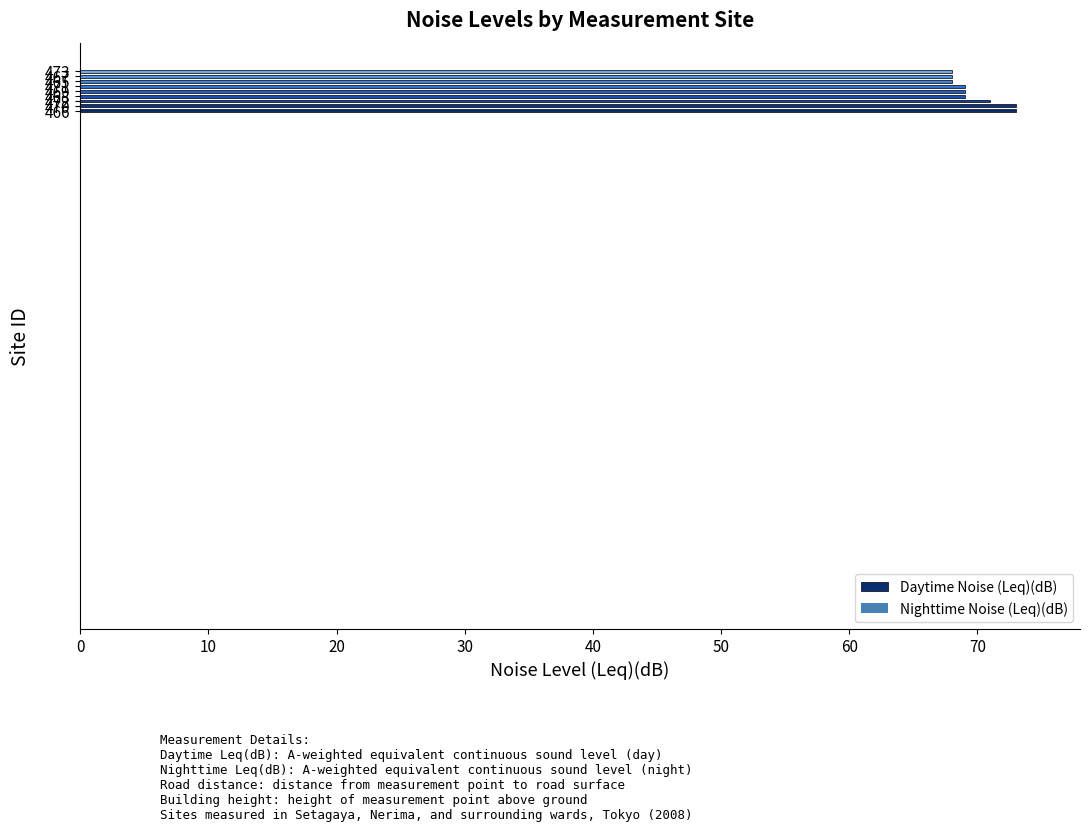

What is the difference between the maximum and minimum values?

5